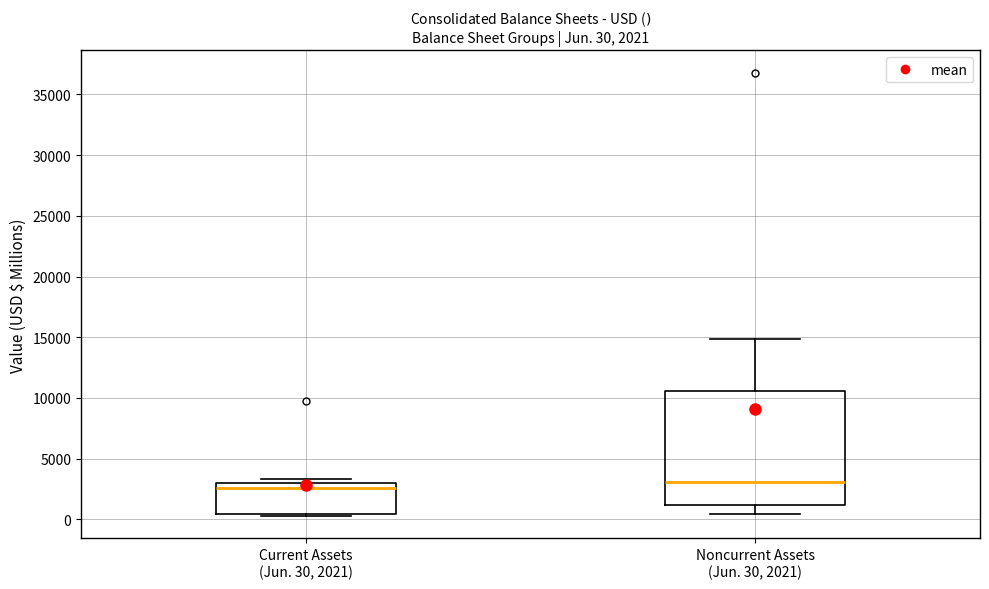

Which box is the tallest, from its lower edge to its upper edge?

Noncurrent Assets (Jun. 30, 2021)